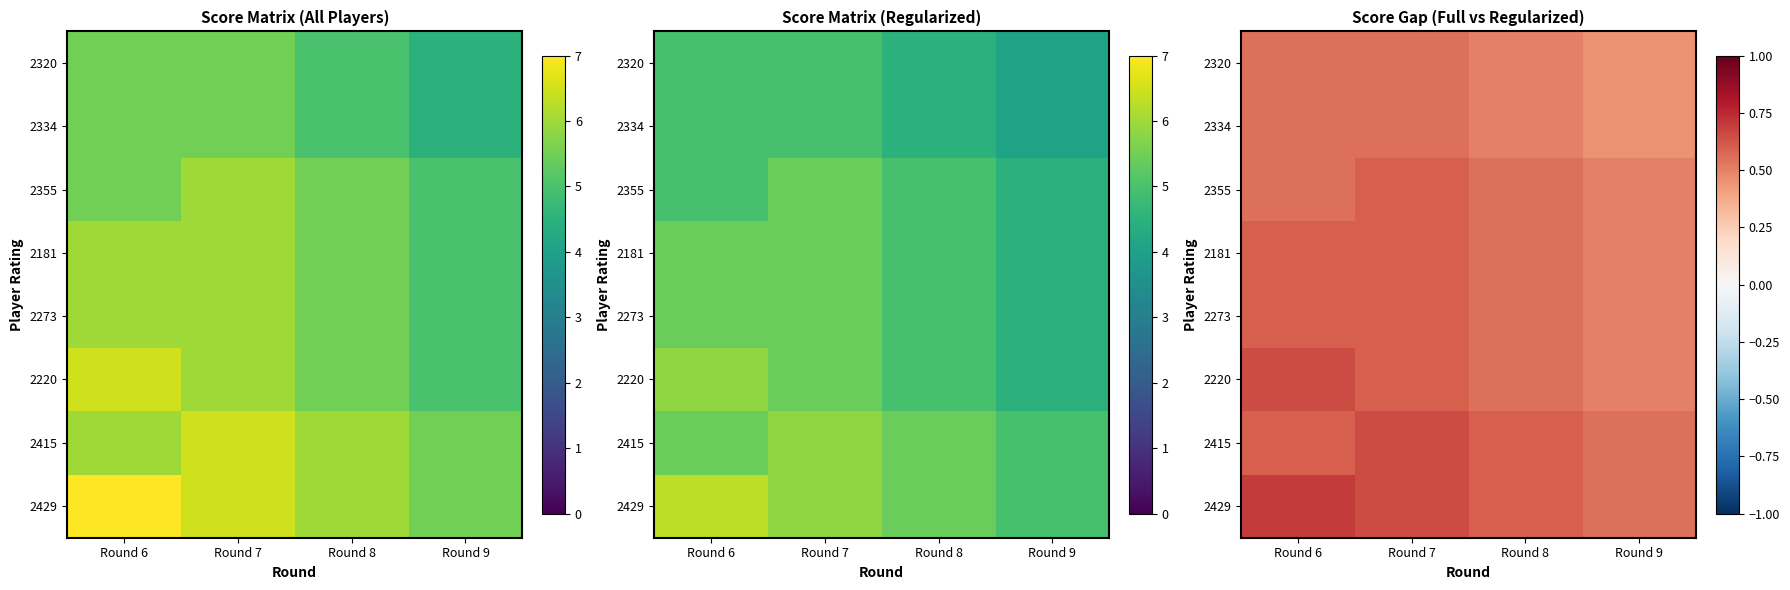

How many 2273 values are between 0 and 1?

4